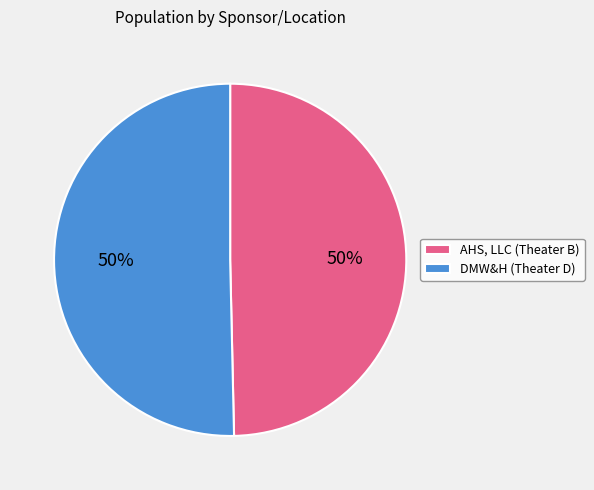

Is it true that DMW&H (Theater D) is 38% of the pie?

False